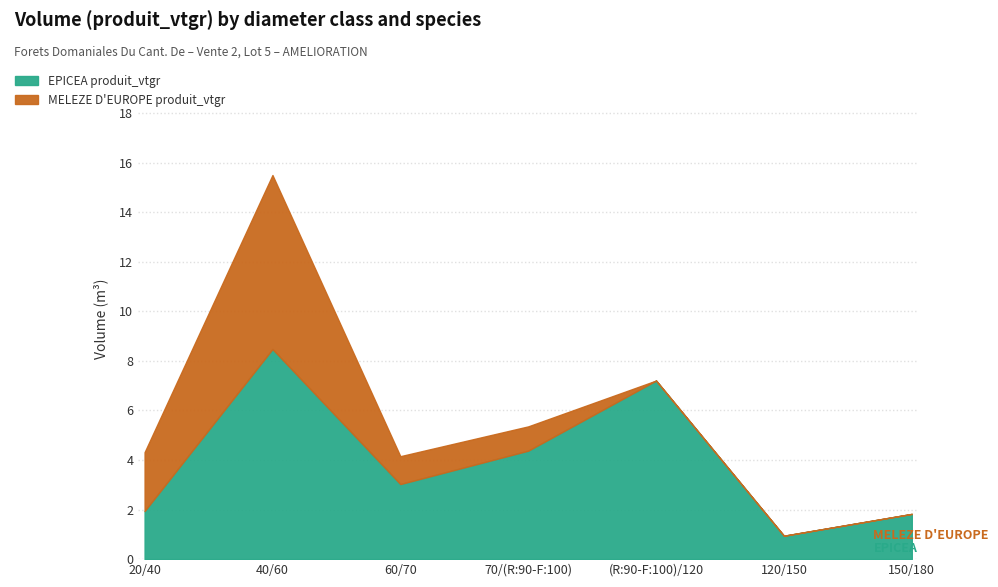

Where is the first local minimum?

60/70